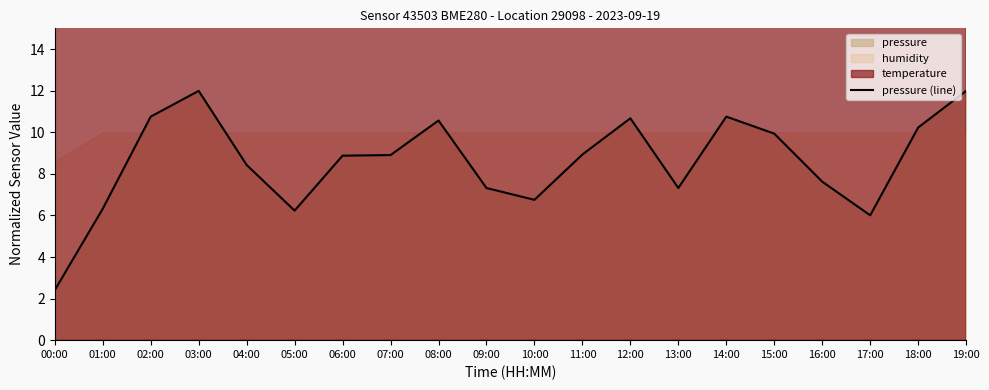

What is the label of the 4th point from the left?

03:00